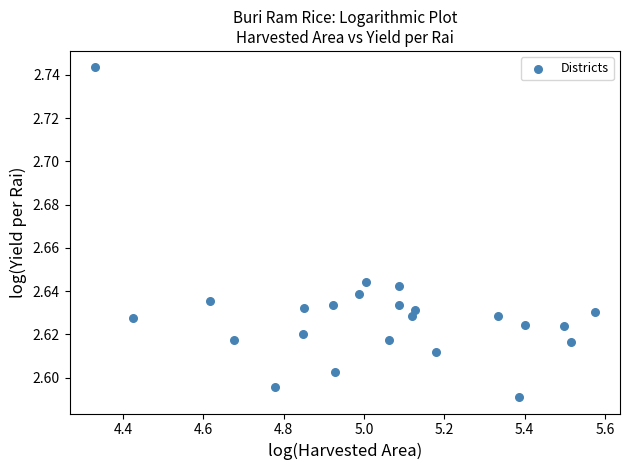

What is the range of X values (max minus min)?

1.2